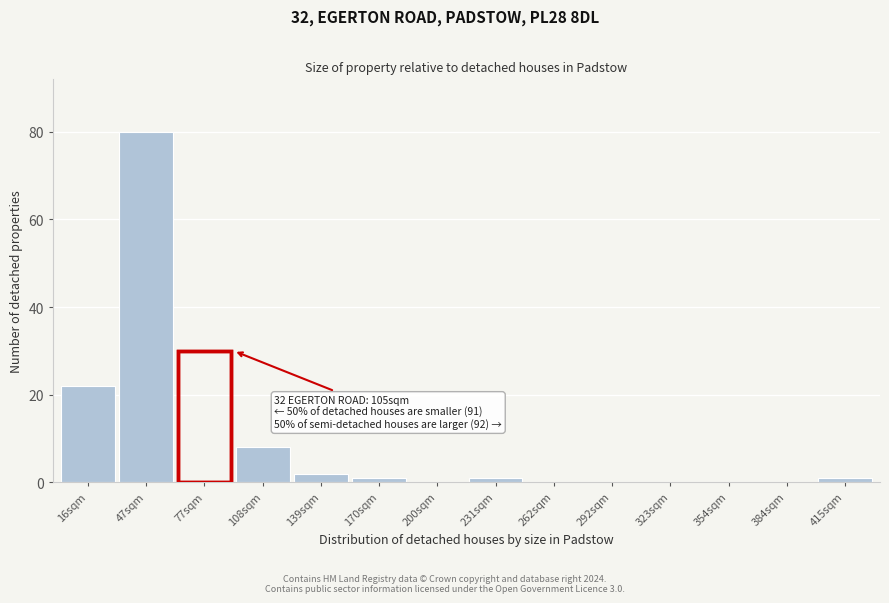

Reading left to right, transcribe all the data shown in this chart.

16sqm=22	47sqm=80	77sqm=30	108sqm=8	139sqm=2	170sqm=1	200sqm=0	231sqm=1	262sqm=0	292sqm=0	323sqm=0	354sqm=0	384sqm=0	415sqm=1